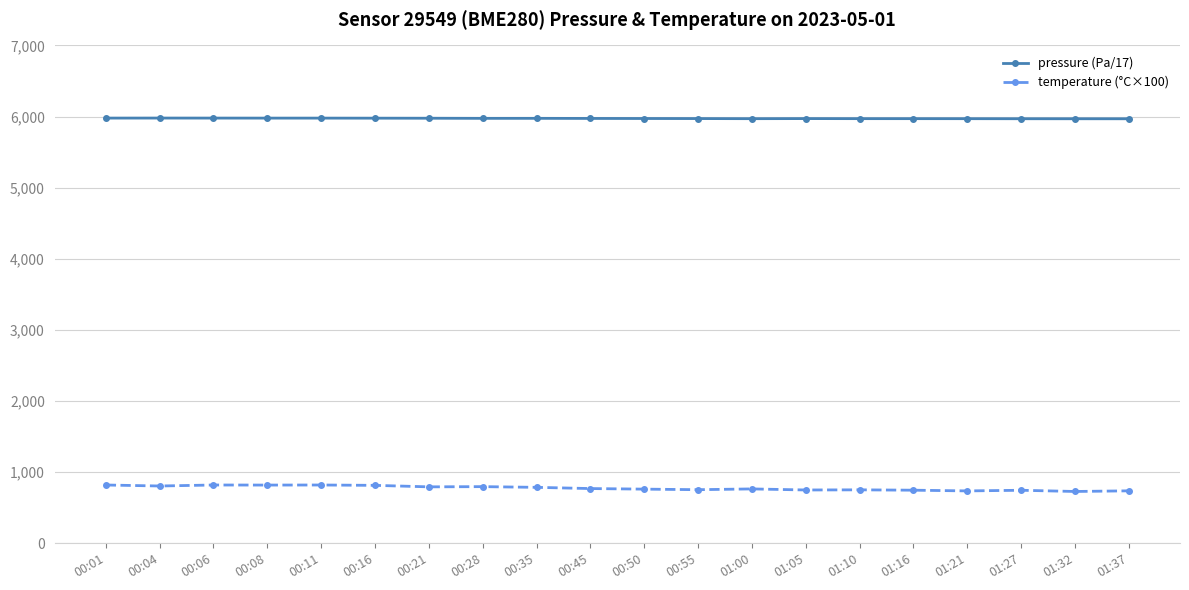

What is the average value of the pressure (Pa/17) series?

5973.3